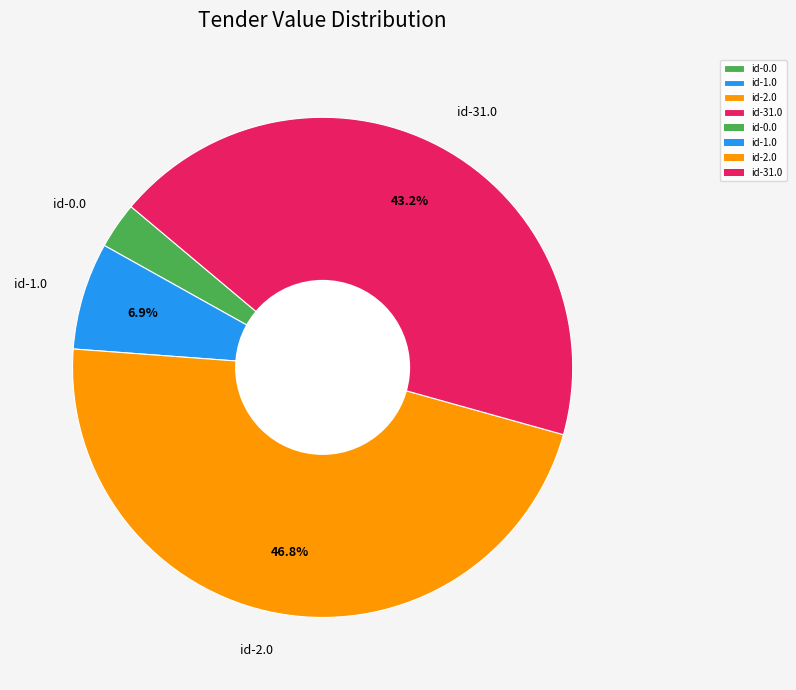

Rank the categories by value from highest to lowest.

id-2.0, id-31.0, id-1.0, id-0.0